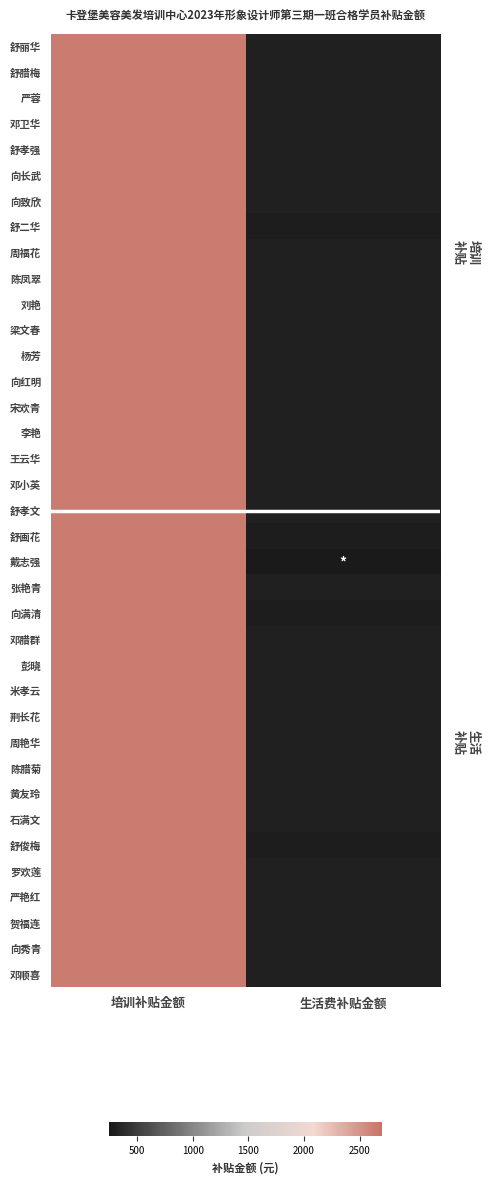

At which category is the sum across all series the highest?

培训补贴金额